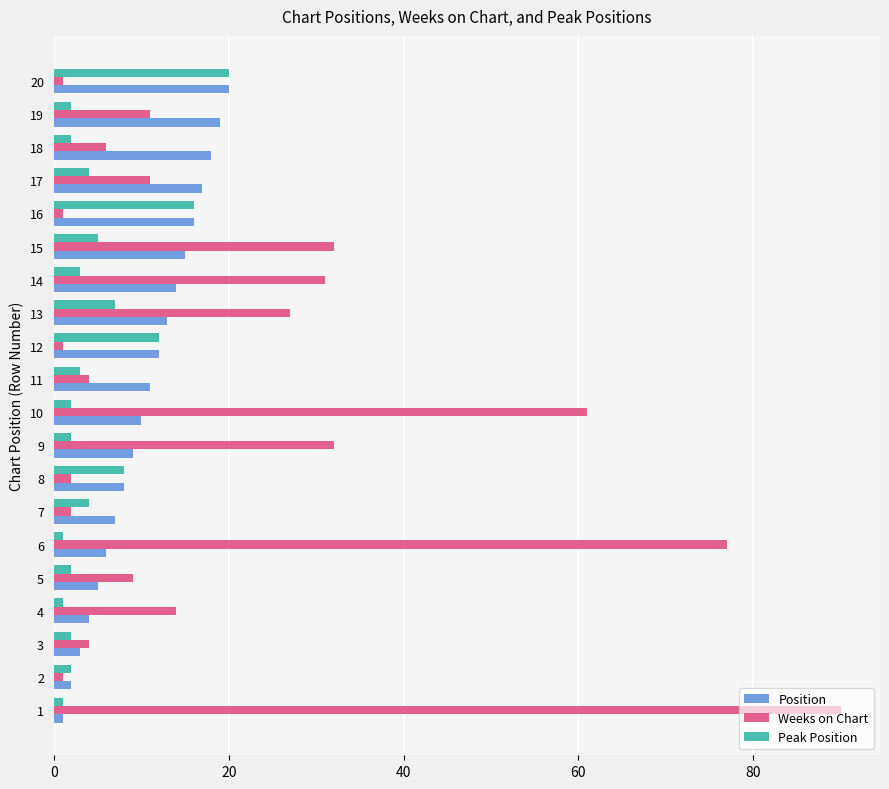

True or false: Position has a value of 17 at 17.

True